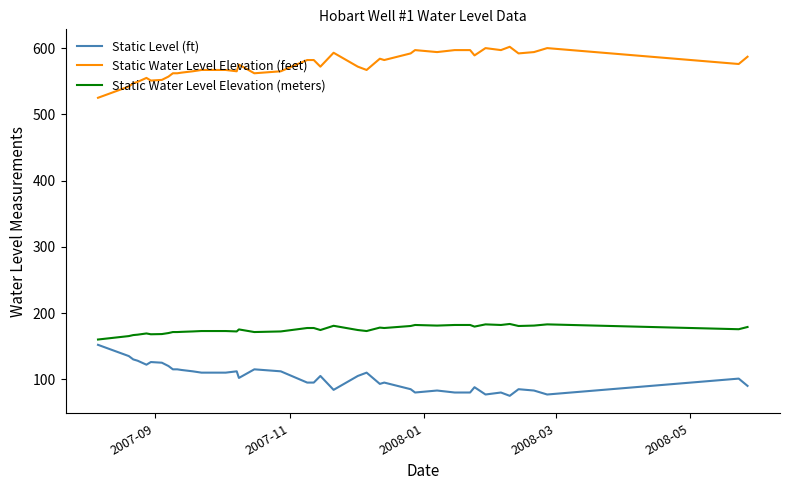

Which series has the largest total across all categories?

Static Water Level Elevation (feet)